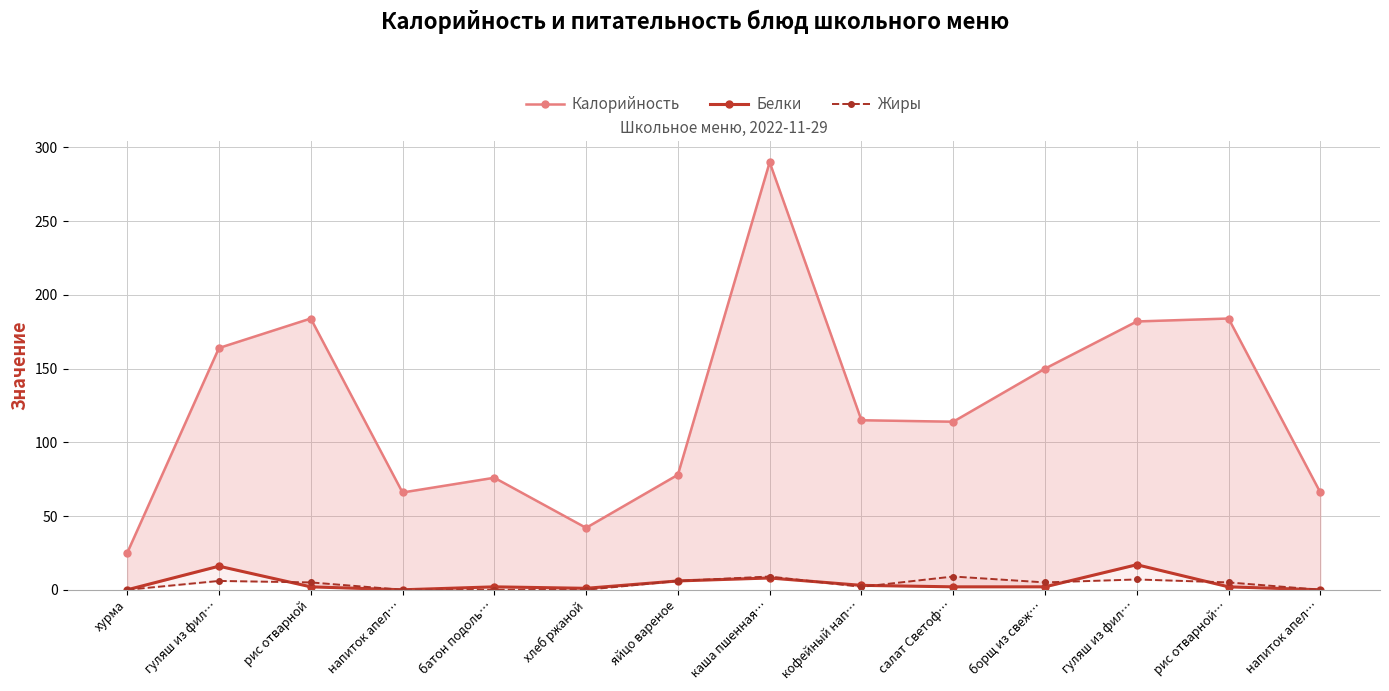

True or false: Калорийность and Белки intersect in this chart.

False